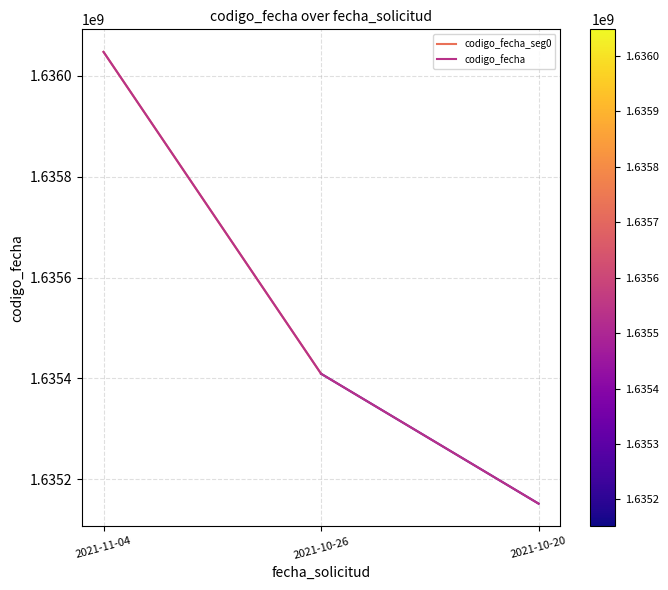

Rank the categories by value from highest to lowest.

2021-11-04, 2021-10-26, 2021-10-20